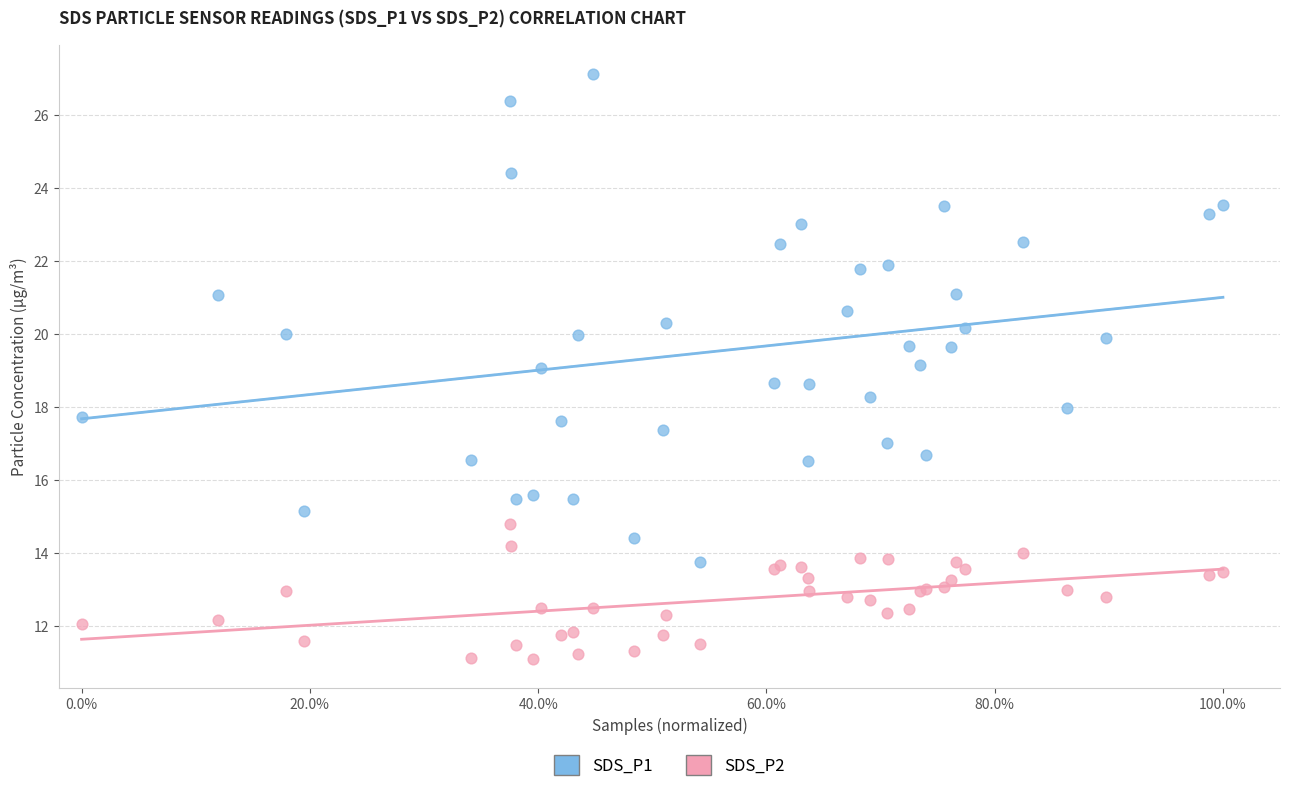

What are all the series names shown in the legend?

SDS_P1, SDS_P2